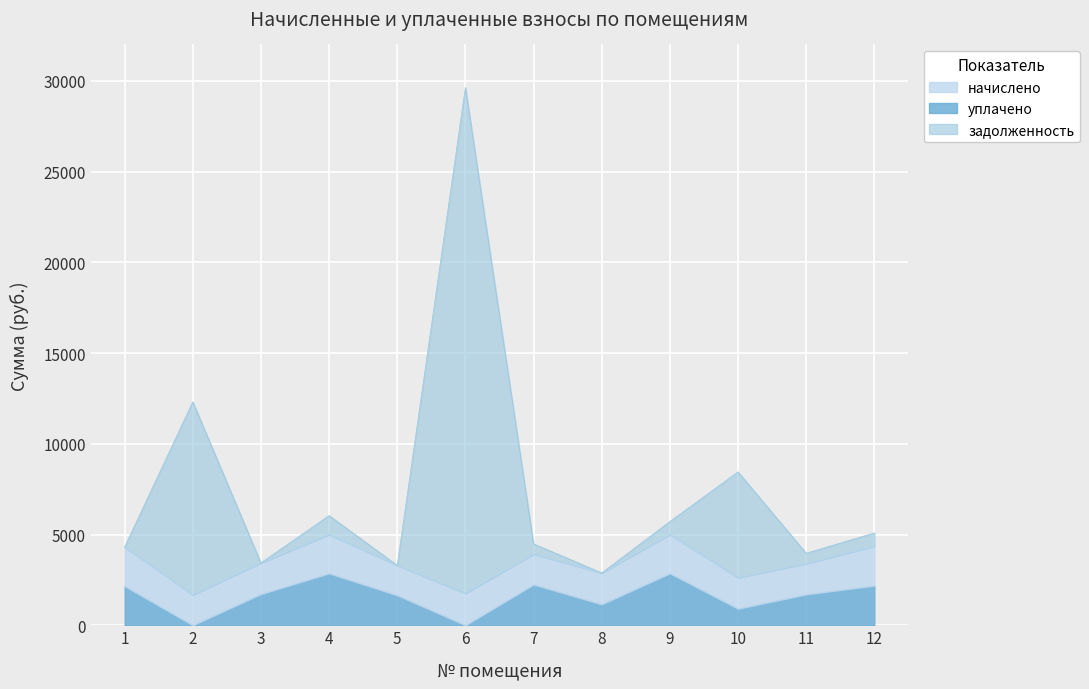

True or false: задолженность and уплачено intersect in this chart.

False